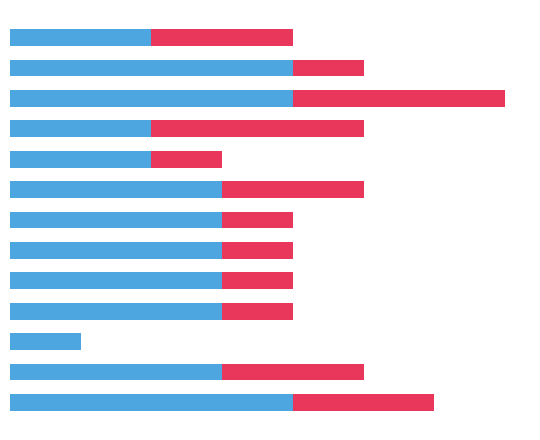

The value of eBook at 6 is 0. True or false?

False